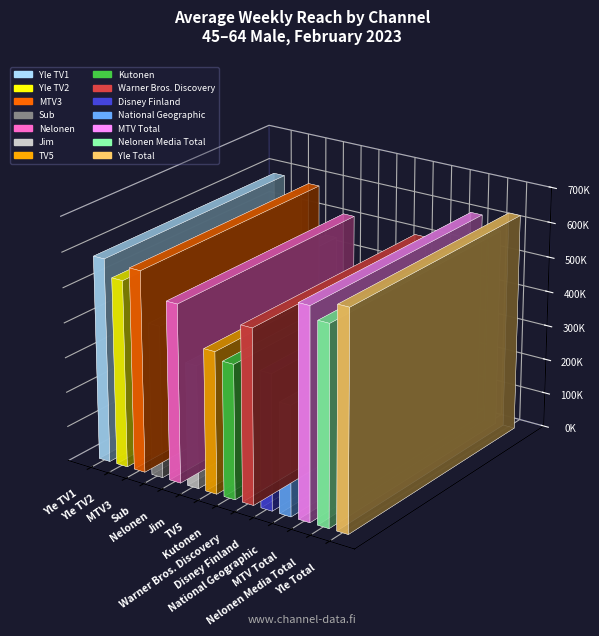

What is the ratio of the value at MTV3 to the value at Nelonen Media Total?

1.0